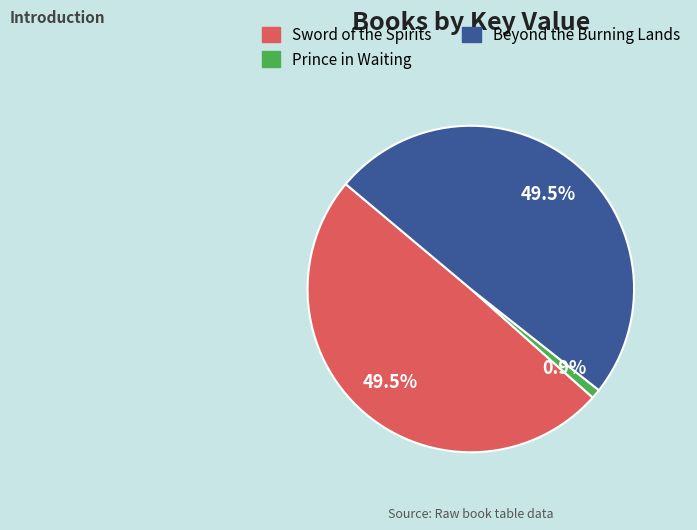

Is Sword of the Spirits the majority of the pie?

No